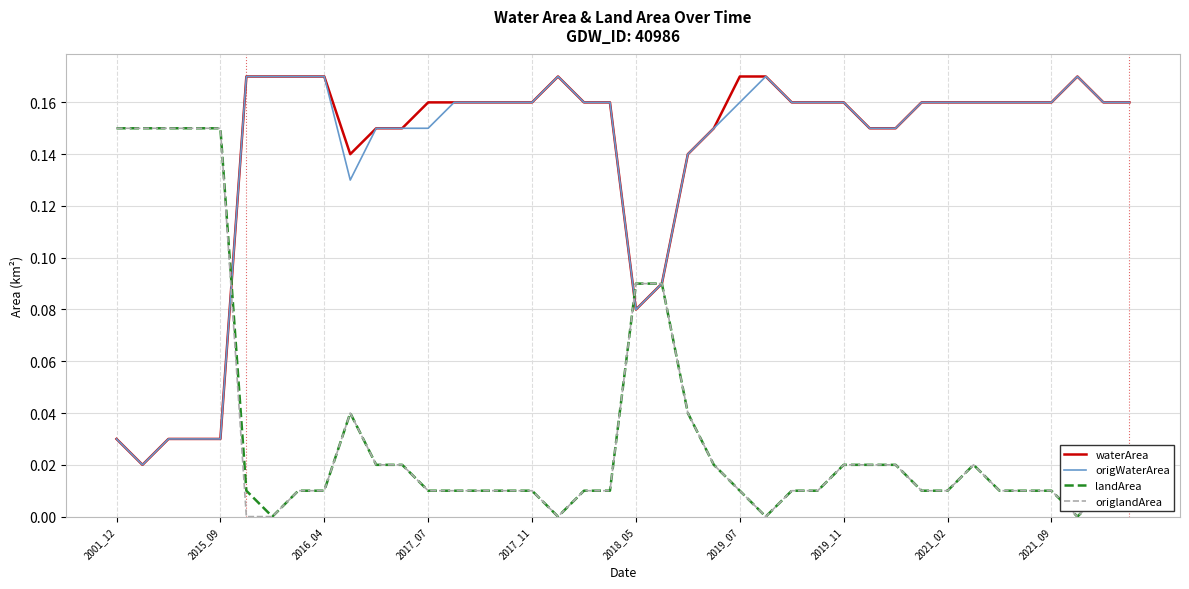

Does the chart have visible grid lines?

Yes